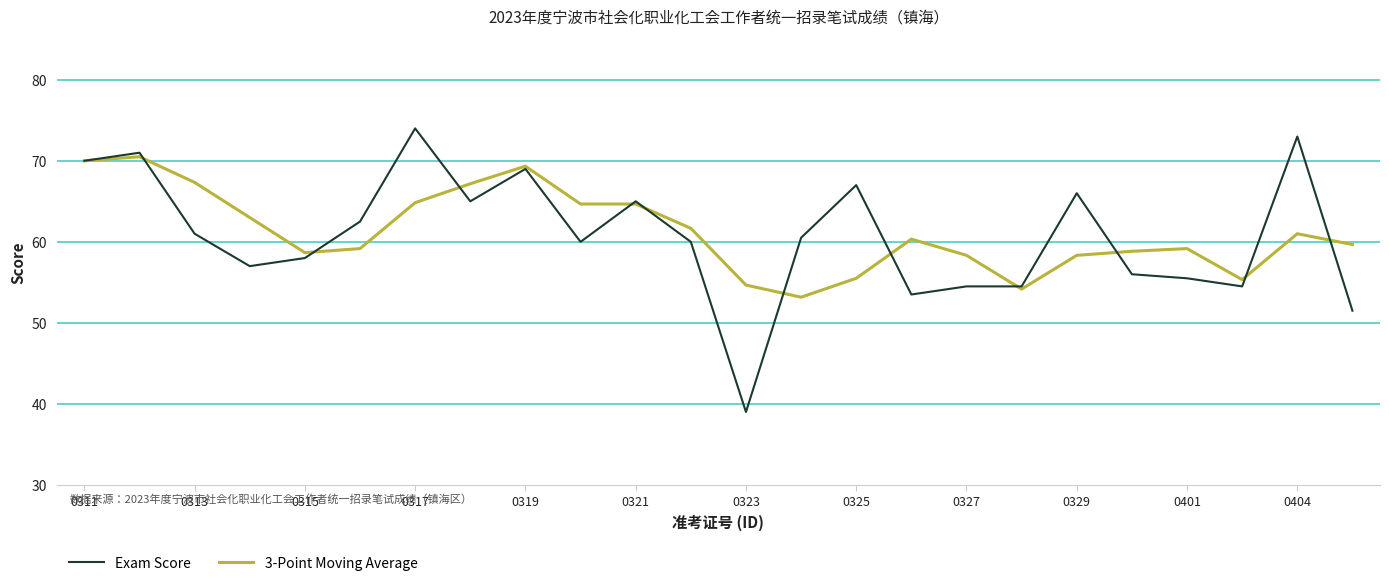

Is this an area chart (filled region under the line)?

No